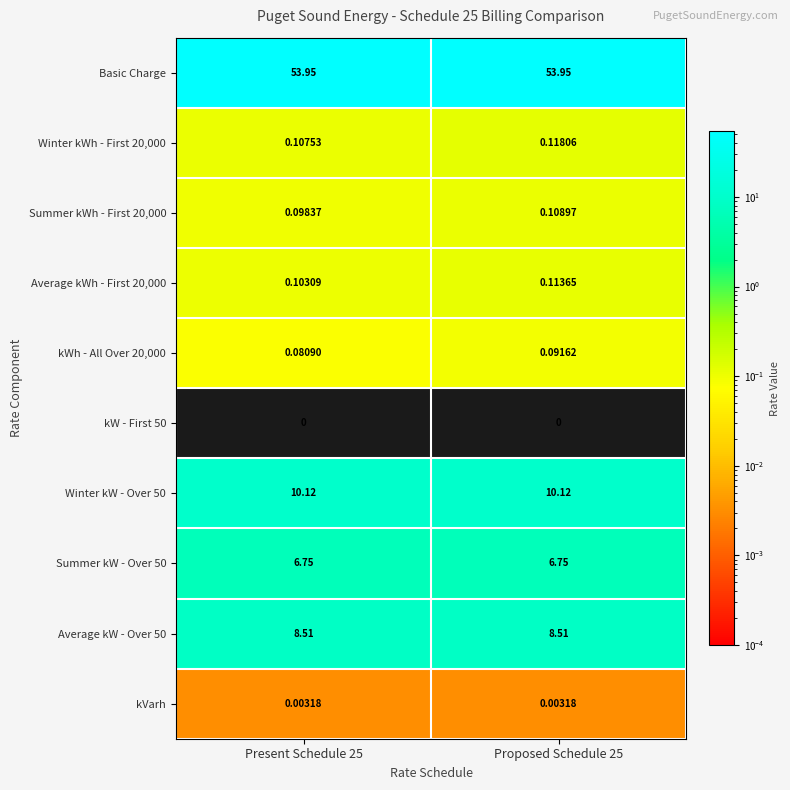

Is the value of kWh - All Over 20,000 at Proposed Schedule 25 greater than the value of Summer kW - Over 50 at Proposed Schedule 25?

No